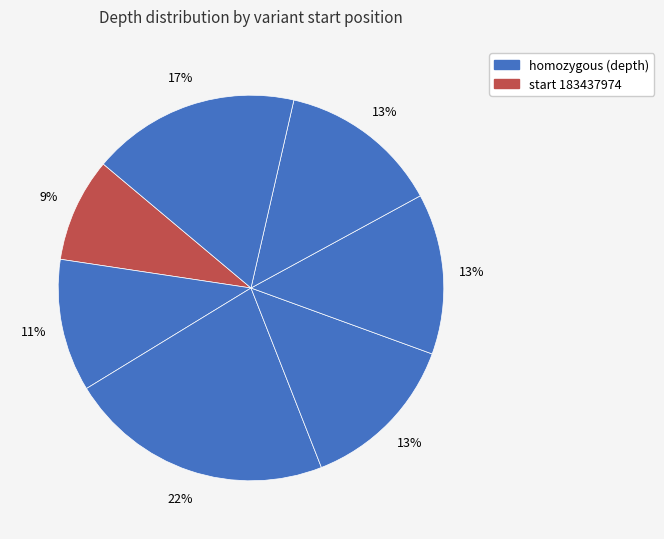

How many segments does this pie chart have?

7